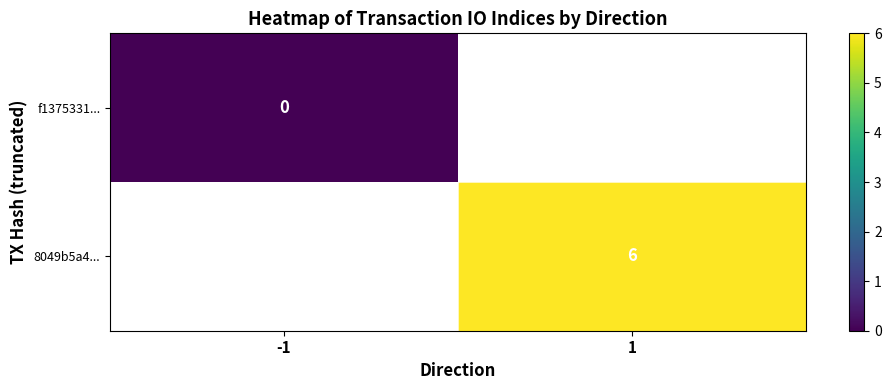

Which label corresponds to the largest value in the chart?

1